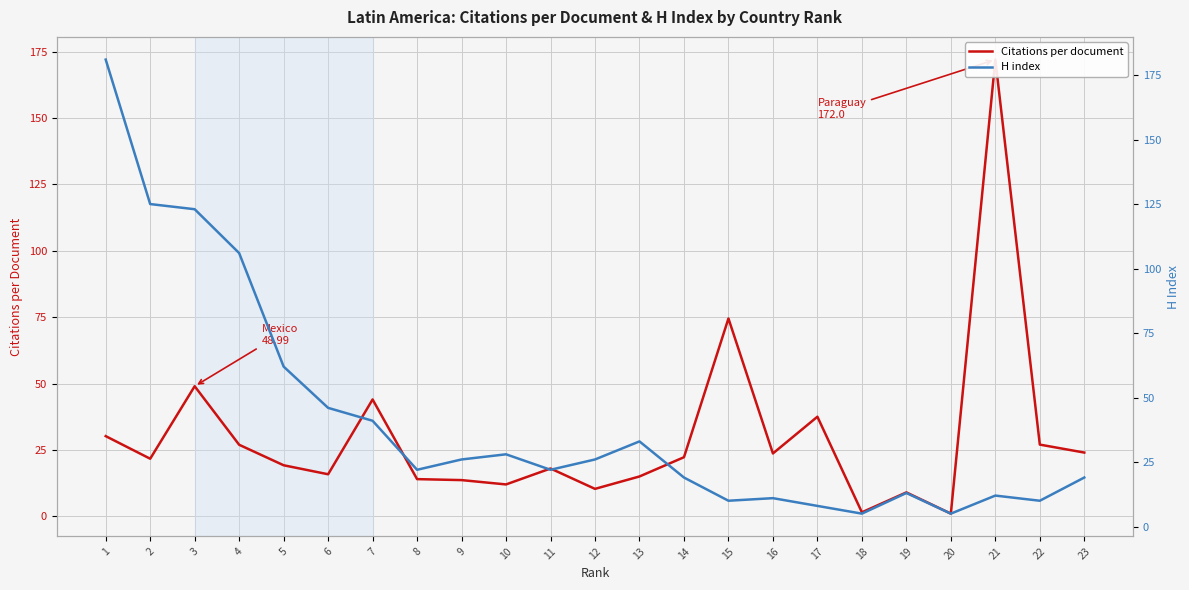

At how many categories does at least one series exceed 103?

5